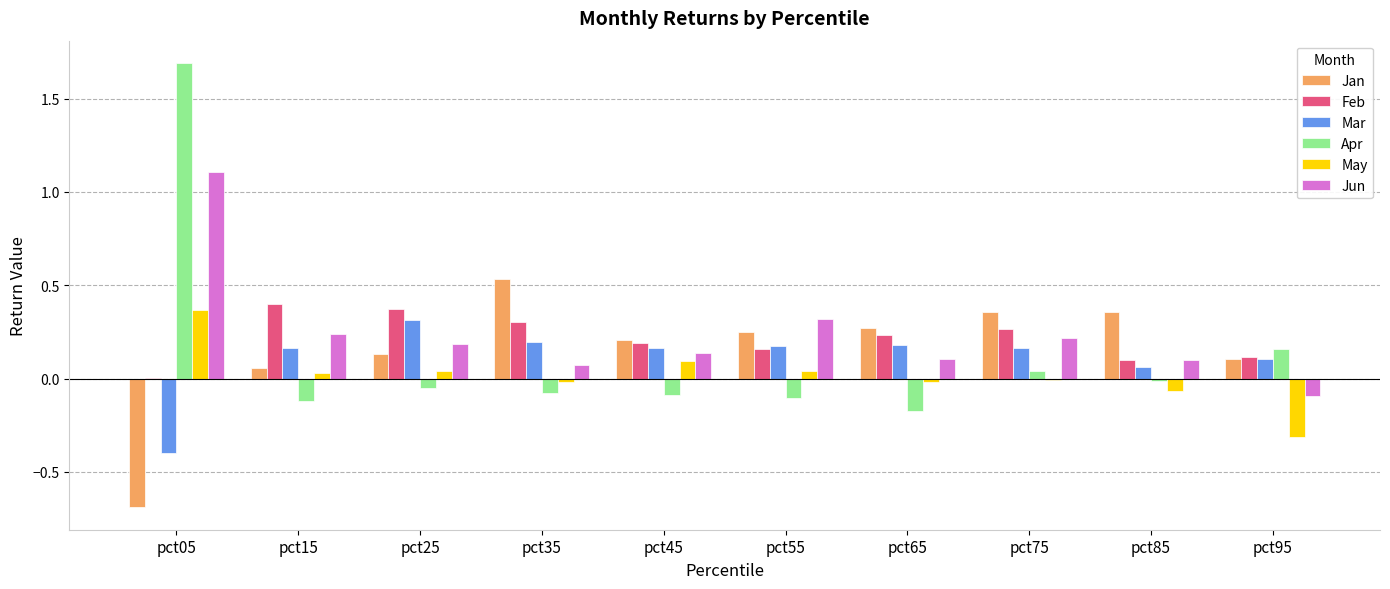

How many categories are shown in the chart?

10